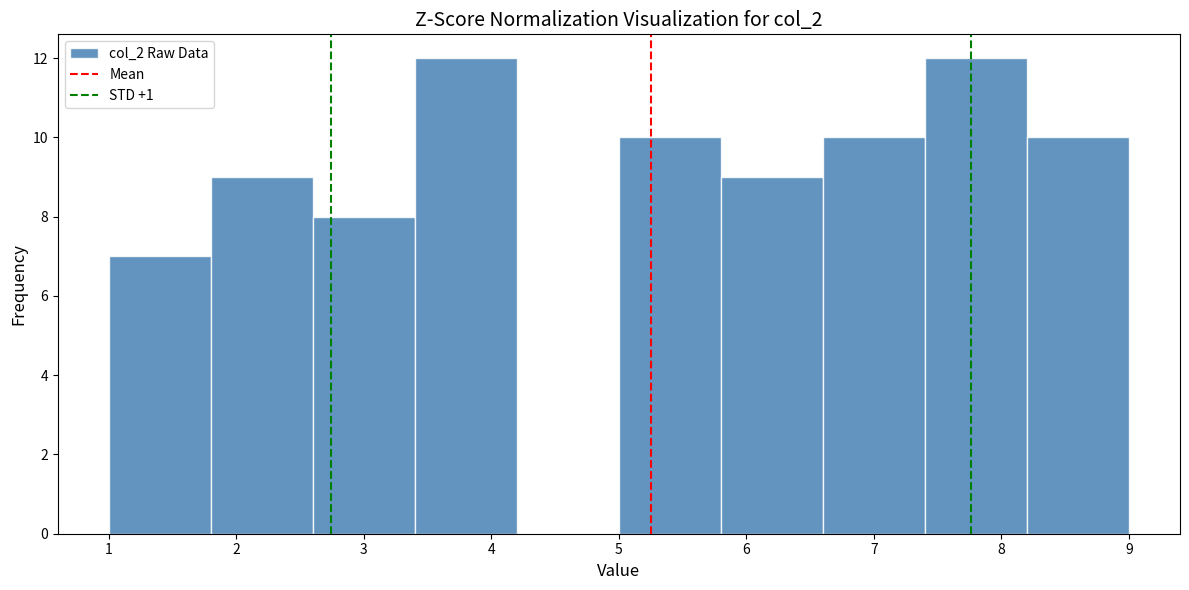

Reading left to right, transcribe this chart: for each bar, give the range it covers on the x-axis and its height. The values are not printed on the chart, so give them approximately, as read against the axis.

1.0 to 1.8: 7
1.8 to 2.6: 9
2.6 to 3.4: 8
3.4 to 4.2: 12
4.2 to 5.0: 0
5.0 to 5.8: 10
5.8 to 6.6: 9
6.6 to 7.4: 10
7.4 to 8.2: 12
8.2 to 9.0: 10